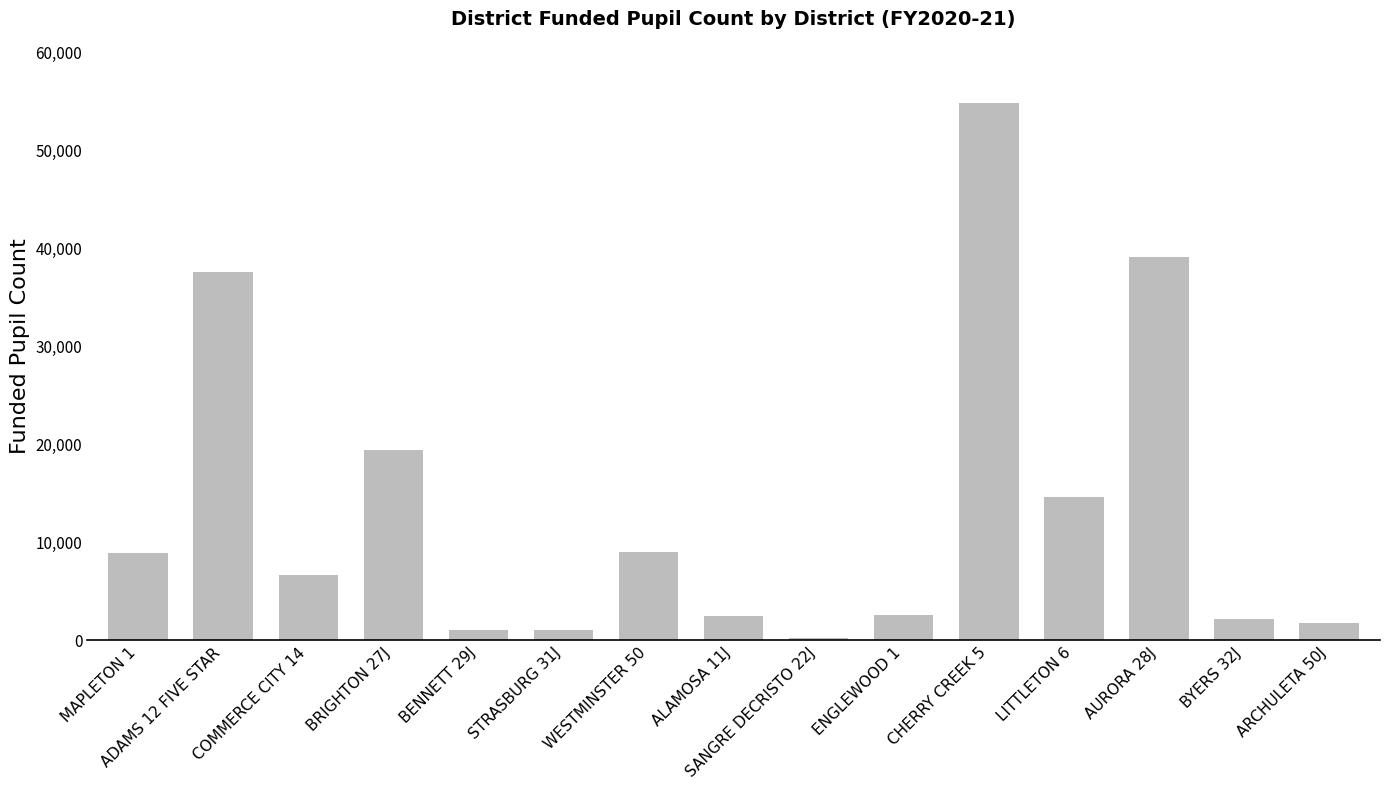

What is the average value?

13442.1